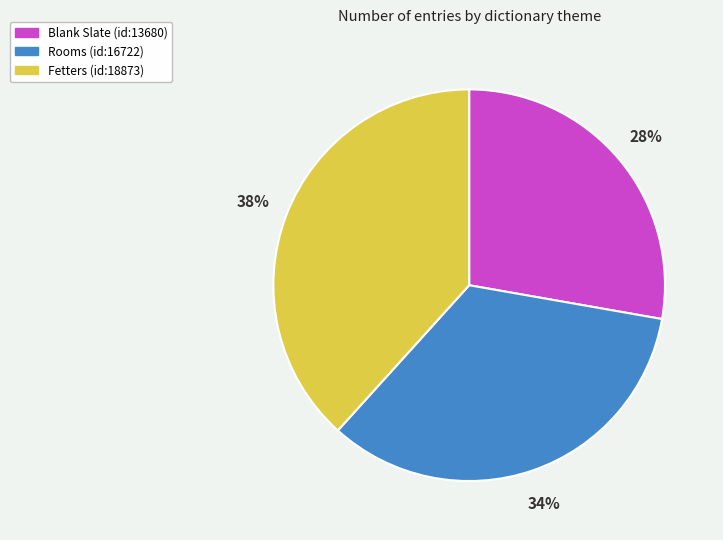

Between Fetters (id:18873) and Blank Slate (id:13680), which is larger?

Fetters (id:18873)